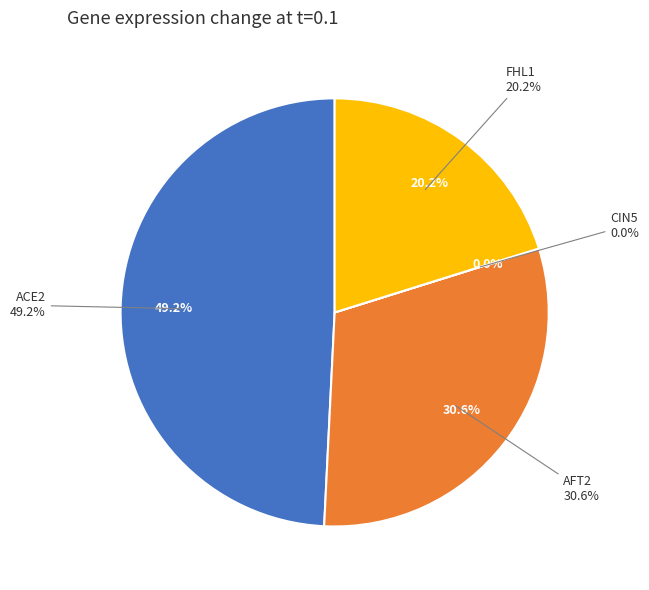

What portion of the pie excludes FHL1?

79.8%